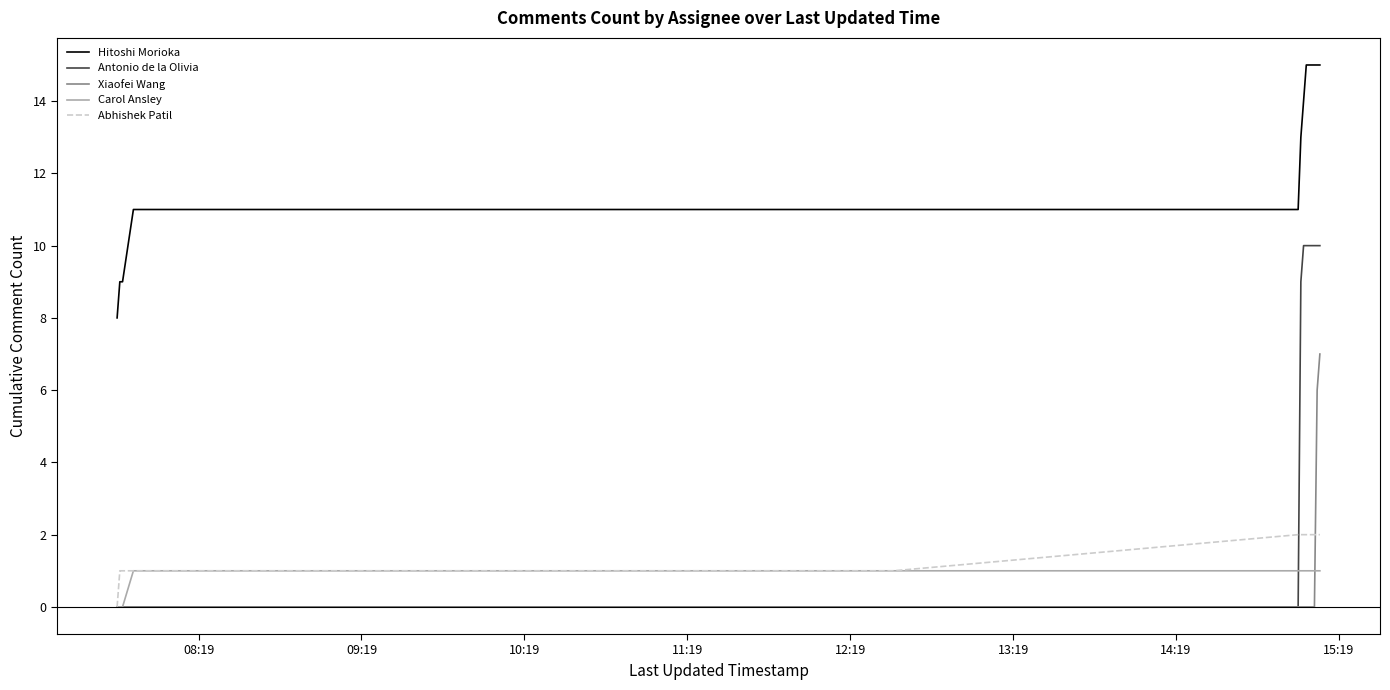

Rank the series by their maximum value, from highest to lowest.

Hitoshi Morioka, Antonio de la Olivia, Xiaofei Wang, Abhishek Patil, Carol Ansley